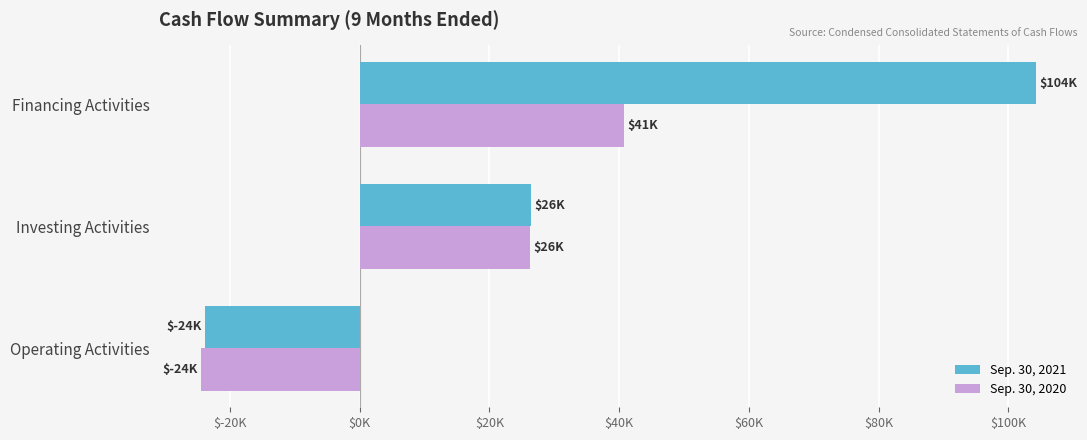

What are all the series names shown in the legend?

Sep. 30, 2021, Sep. 30, 2020